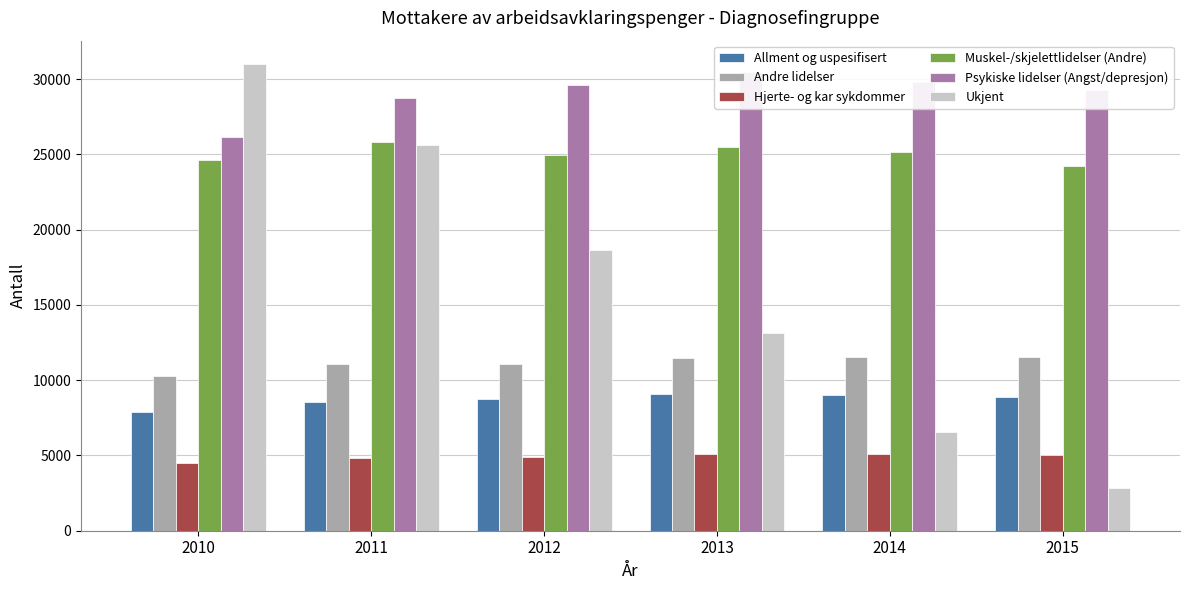

How many bars are there in each group?

6